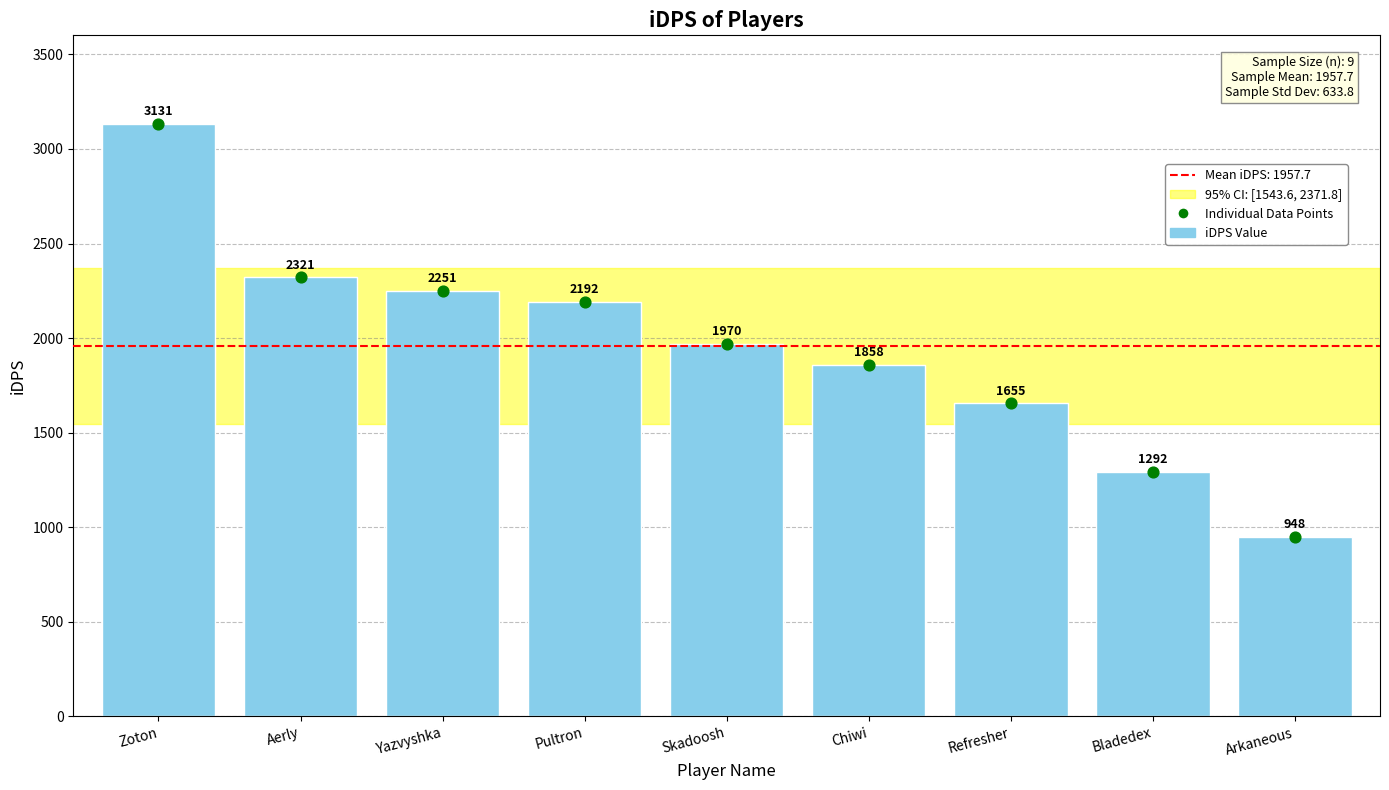

Between Arkaneous and Chiwi, which is larger?

Chiwi